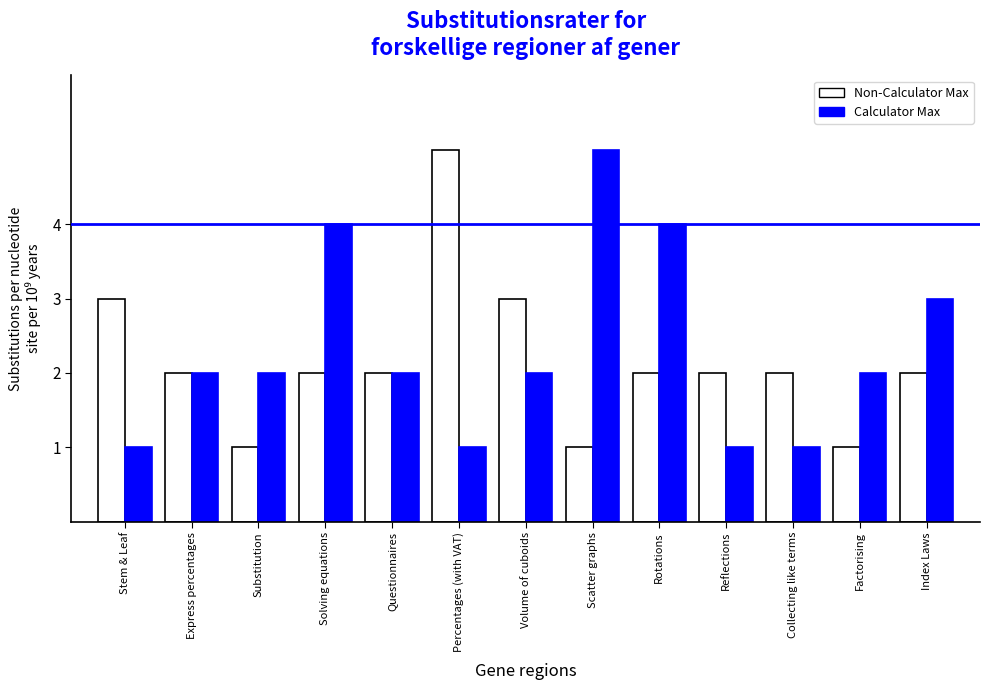

What is the label of the 12th bar from the left?

Factorising